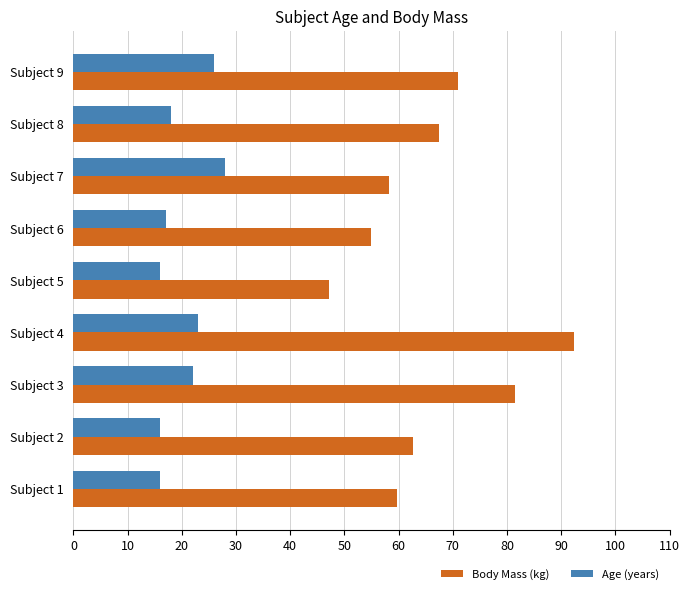

List the series in order of their overall mean, highest first.

Body Mass (kg), Age (years)